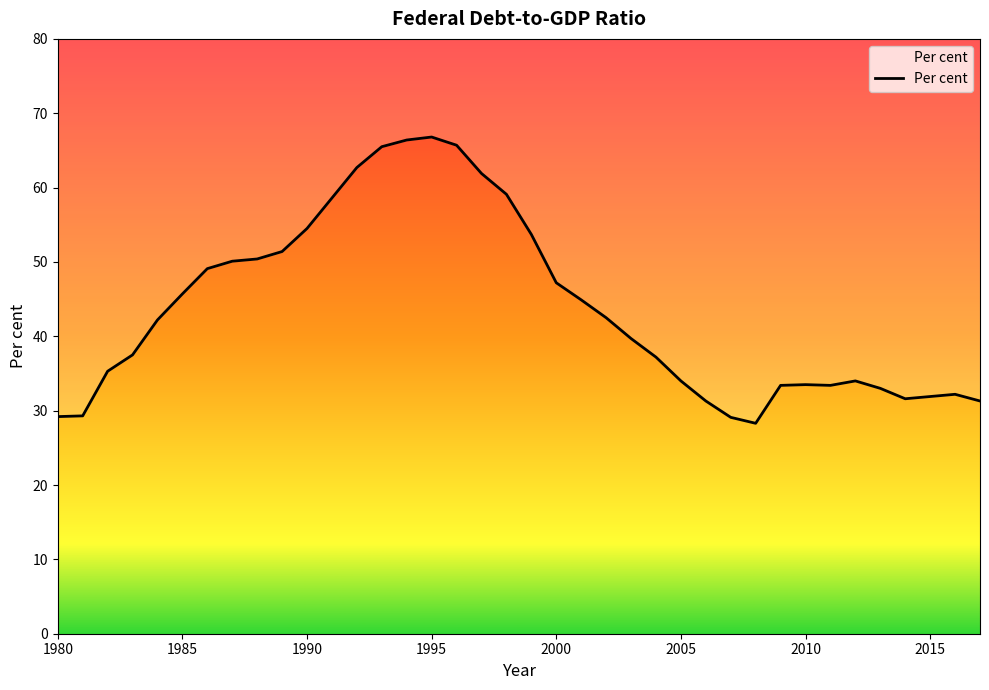

List the labels in order of value, largest first.

1995, 1994, 1996, 1993, 1992, 1997, 1998, 1991, 1990, 1999, 1989, 1988, 1987, 1986, 2000, 1985, 2001, 2002, 1984, 2003, 1983, 2004, 1982, 2005, 2012, 2010, 2009, 2011, 2013, 2016, 2015, 2014, 2006, 2017, 1981, 1980, 2007, 2008